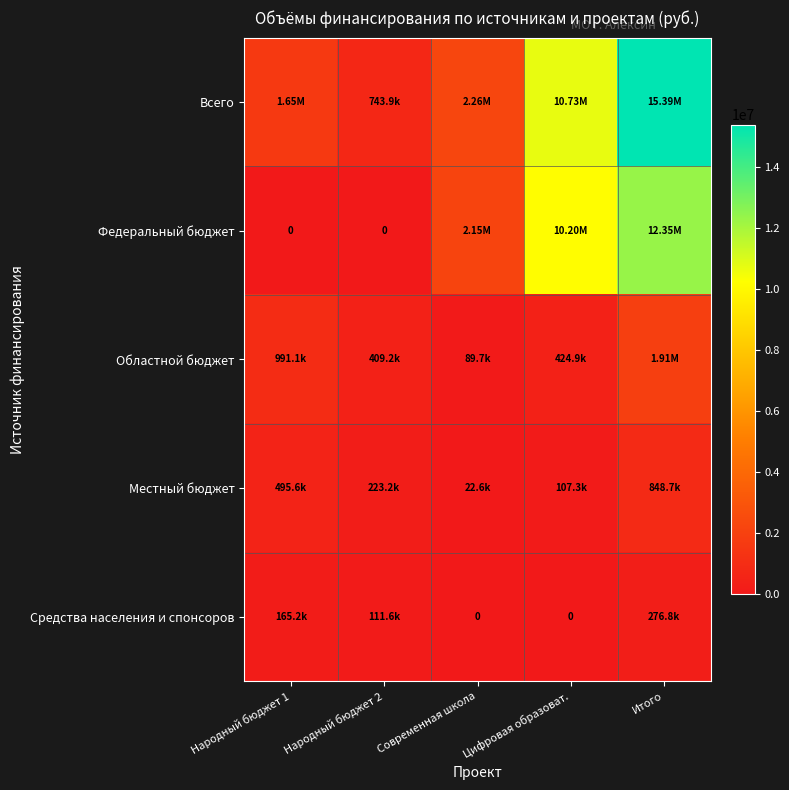

The value of Областной бюджет at Народный бюджет 2 is 409164.5. True or false?

True